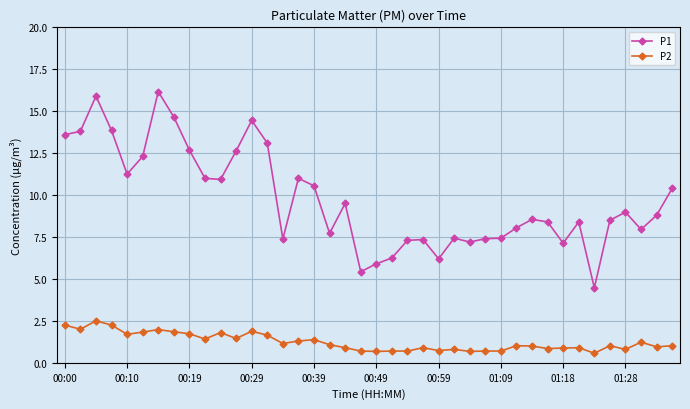

Which series has the largest total across all categories?

P1